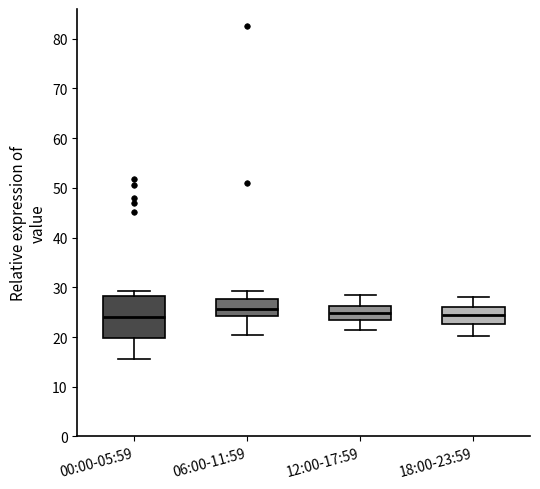

Reading left to right, transcribe this box plot: for each box, give where its median line is, the range the box spans, and where its two whiskers end, as read against the y-axis. The values are not printed on the chart, so give them approximately, as read against the axis.

00:00-05:59: median 24, box 20 to 28, whiskers 16 to 29
06:00-11:59: median 26, box 24 to 28, whiskers 20 to 29
12:00-17:59: median 25, box 24 to 26, whiskers 22 to 28
18:00-23:59: median 24, box 23 to 26, whiskers 20 to 28